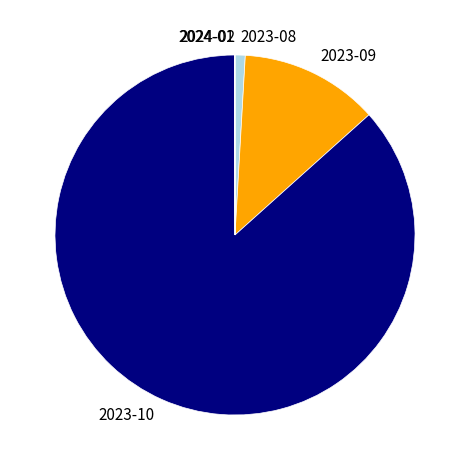

Which slice is the largest?

2023-10